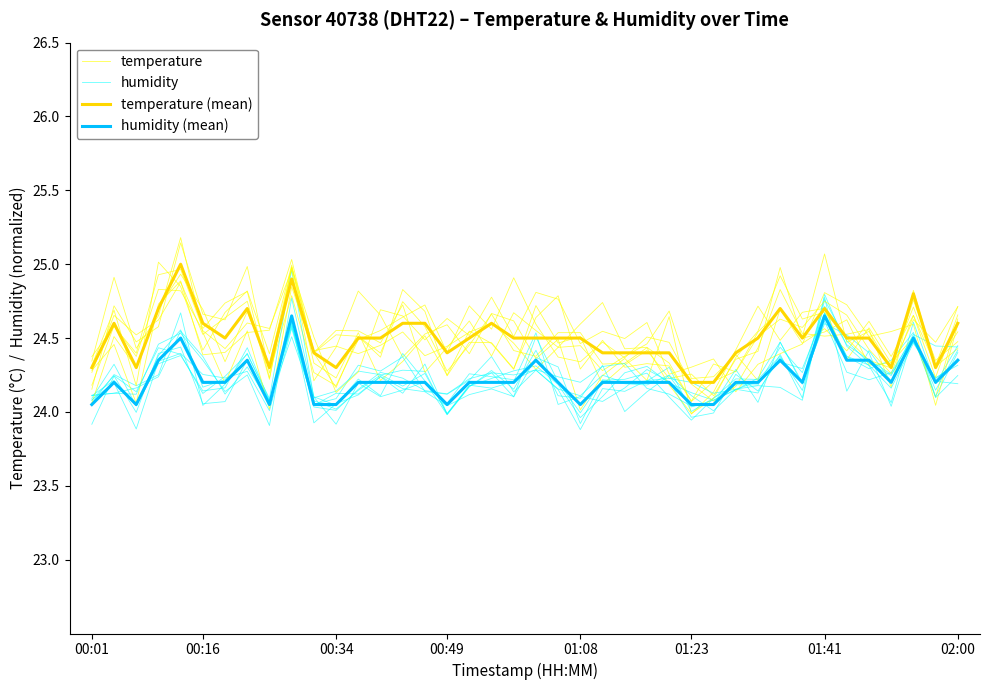

Which series has the largest total across all categories?

temperature (mean)